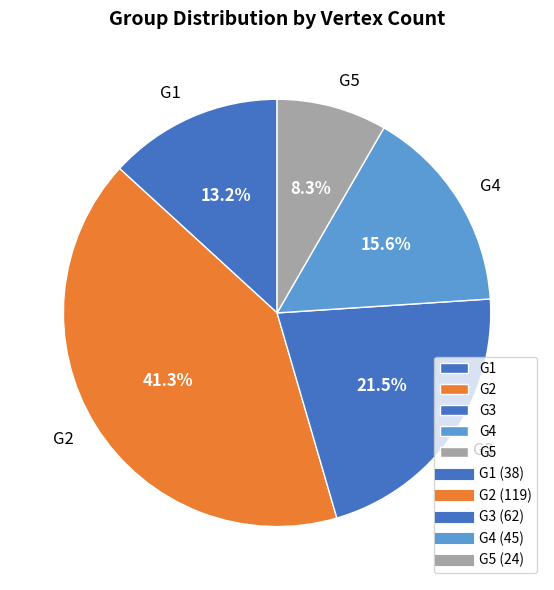

To the nearest percent, what is the combined percentage of G3 and G5?

30%